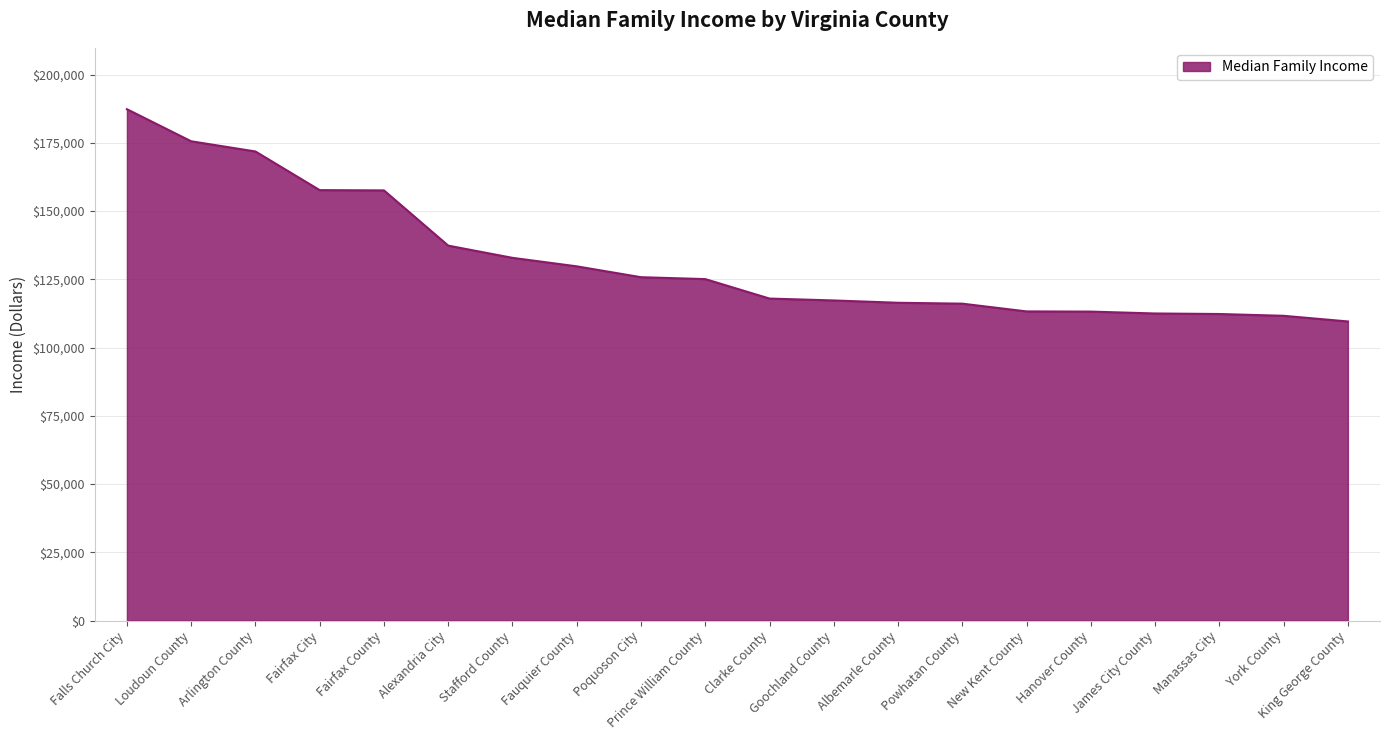

How many lines are shown in the chart?

1